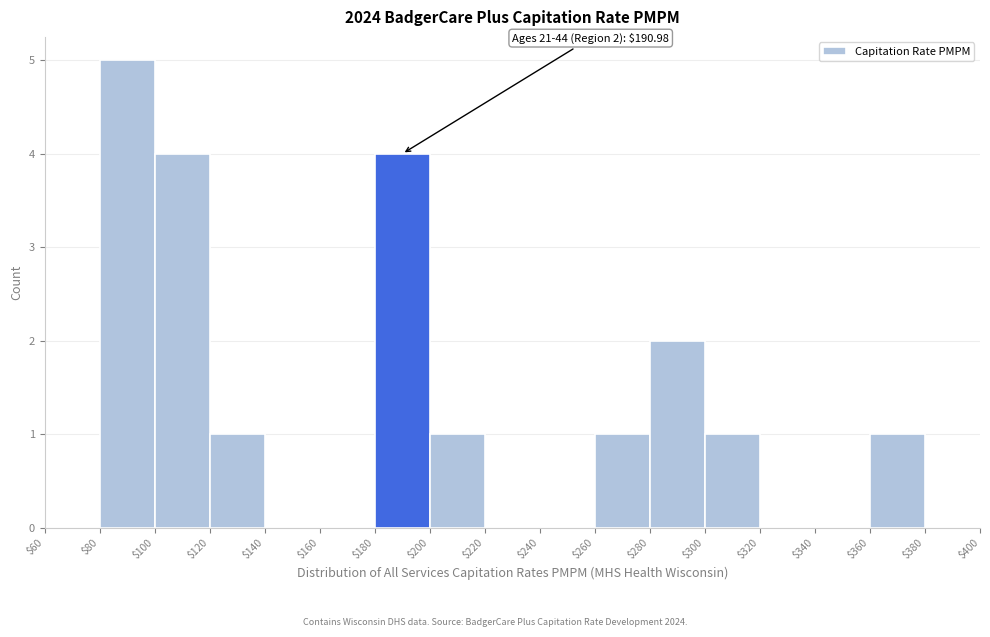

Over which range of the x-axis is the bar tallest?

$80 to $100